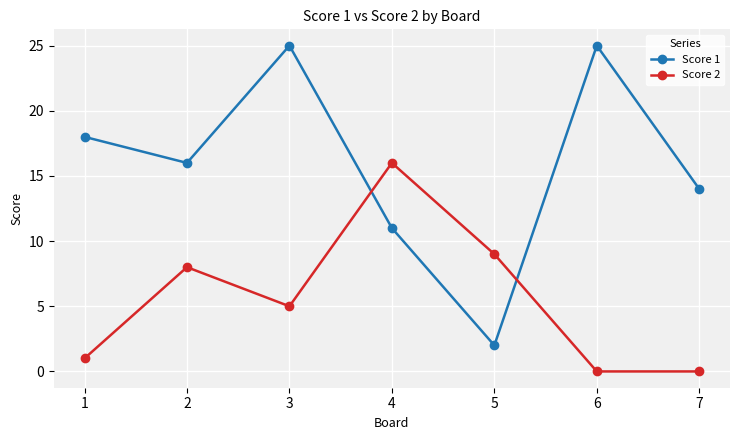

Which series has the largest range (max minus min)?

Score 1